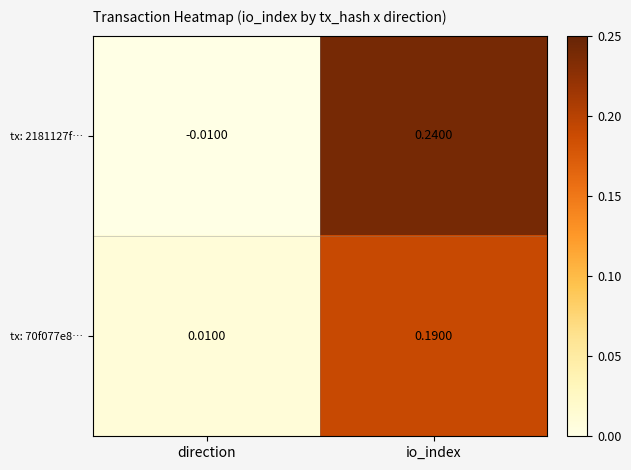

Is the value of tx: 2181127f… at direction greater than the value of tx: 70f077e8… at io_index?

No